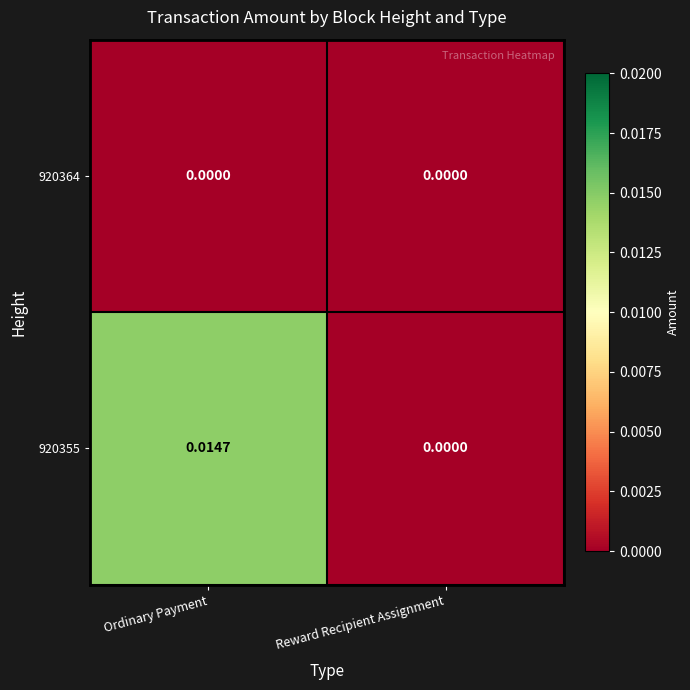

List the labels in order of 920355 value, largest first.

Ordinary Payment, Reward Recipient Assignment